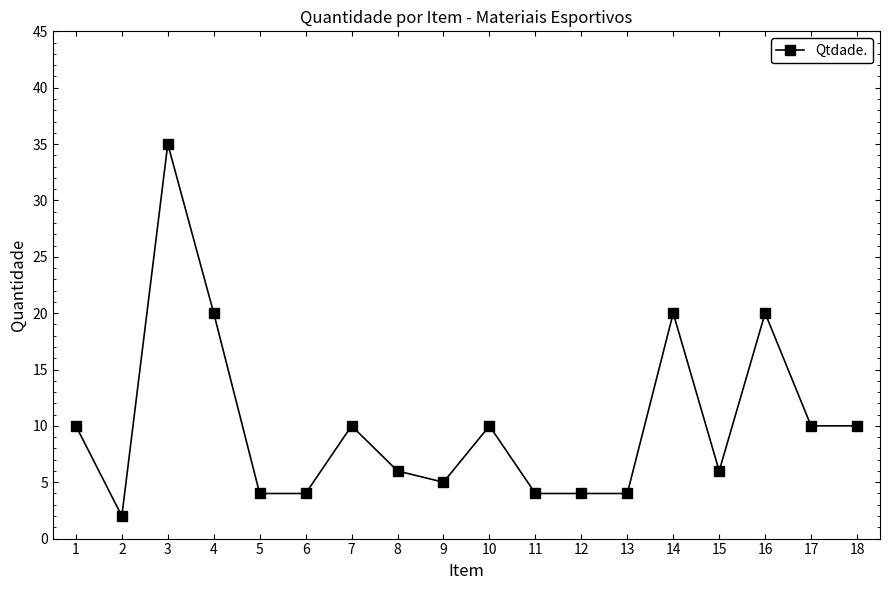

Where is the first local minimum?

2